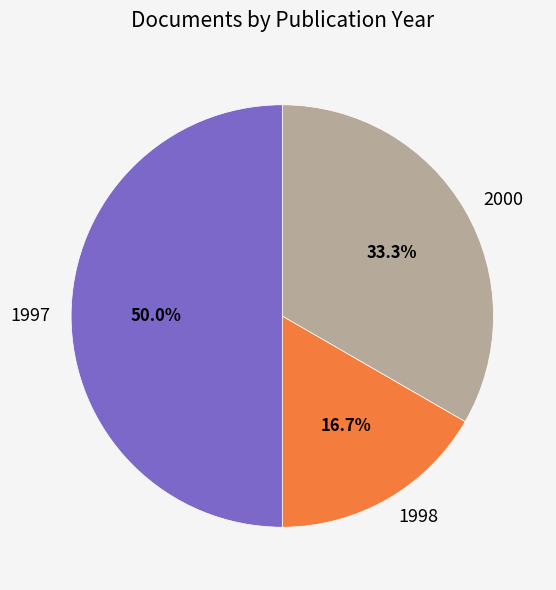

What percentage is NOT represented by 2000?

66.7%